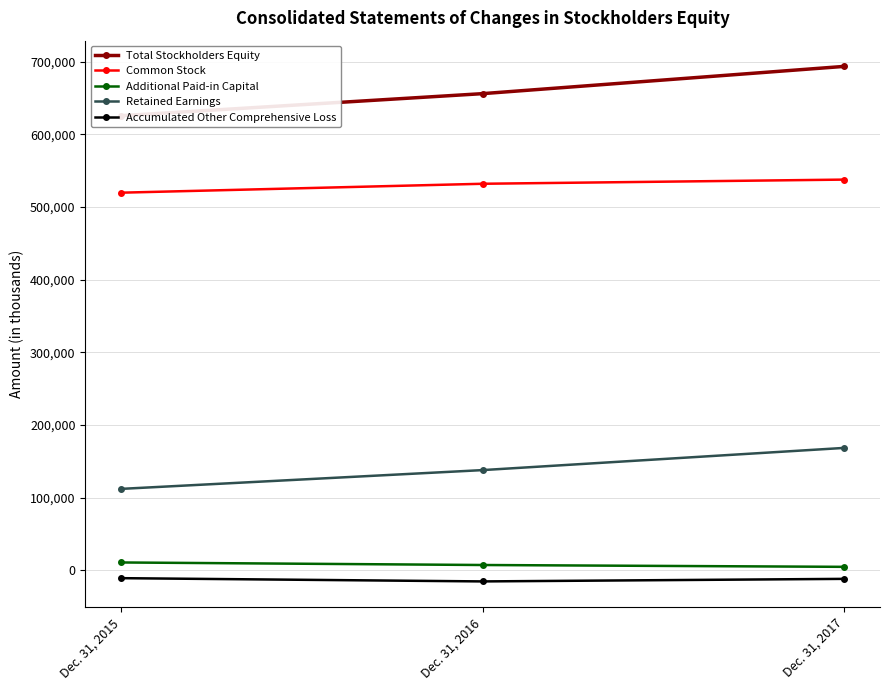

What is the difference between the maximum and minimum values in the Accumulated Other Comprehensive Loss series?

4474